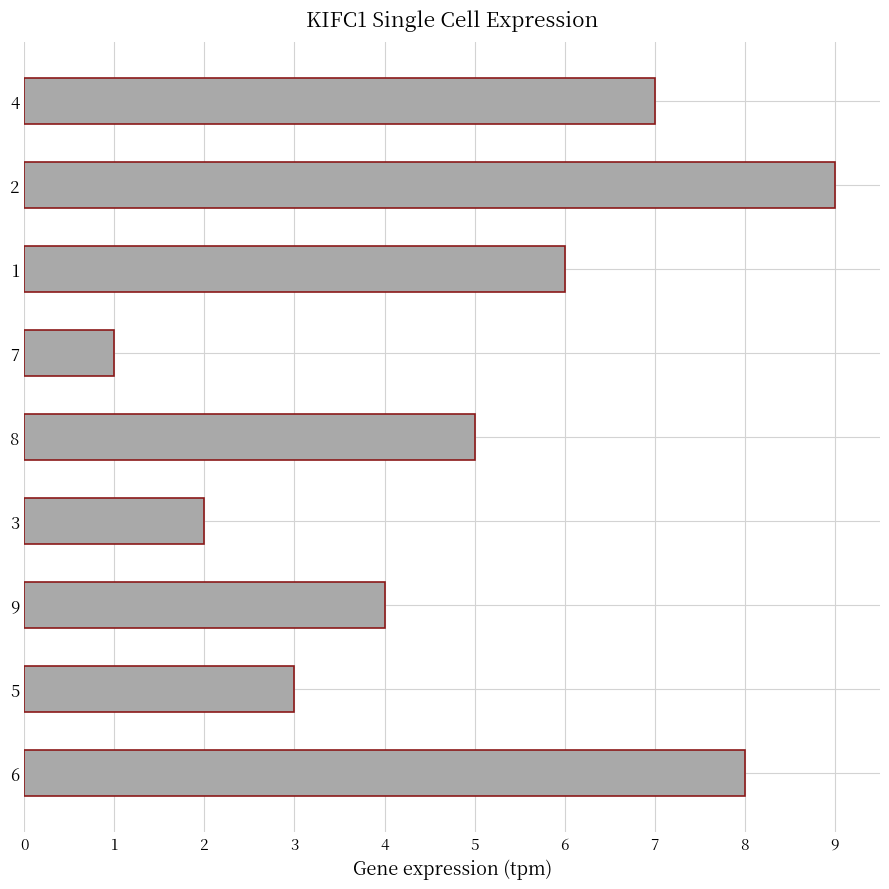

Is it true that the value at 6 is 4?

False